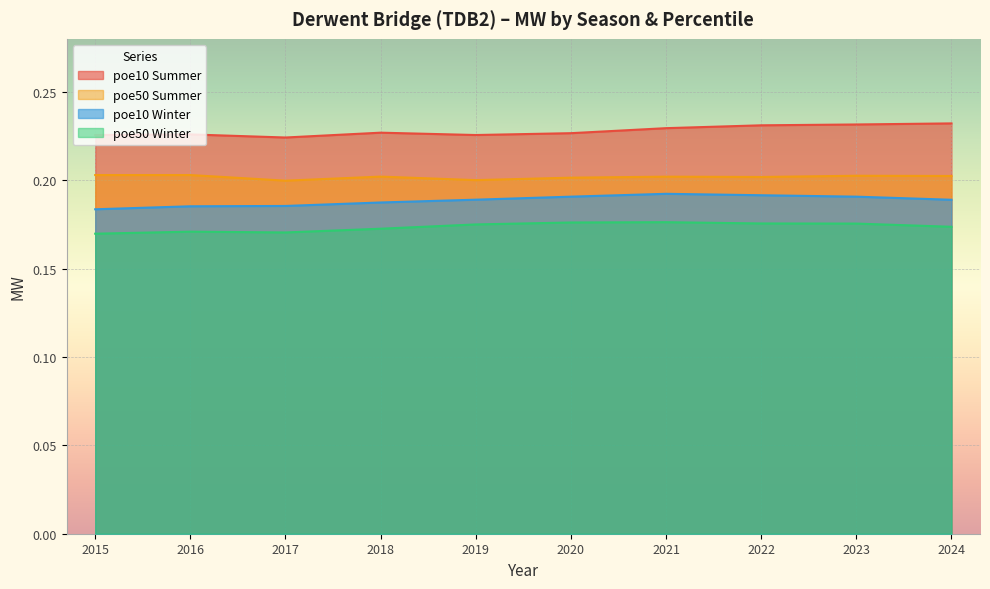

Which category has the highest value in the poe10 Summer series?

2024